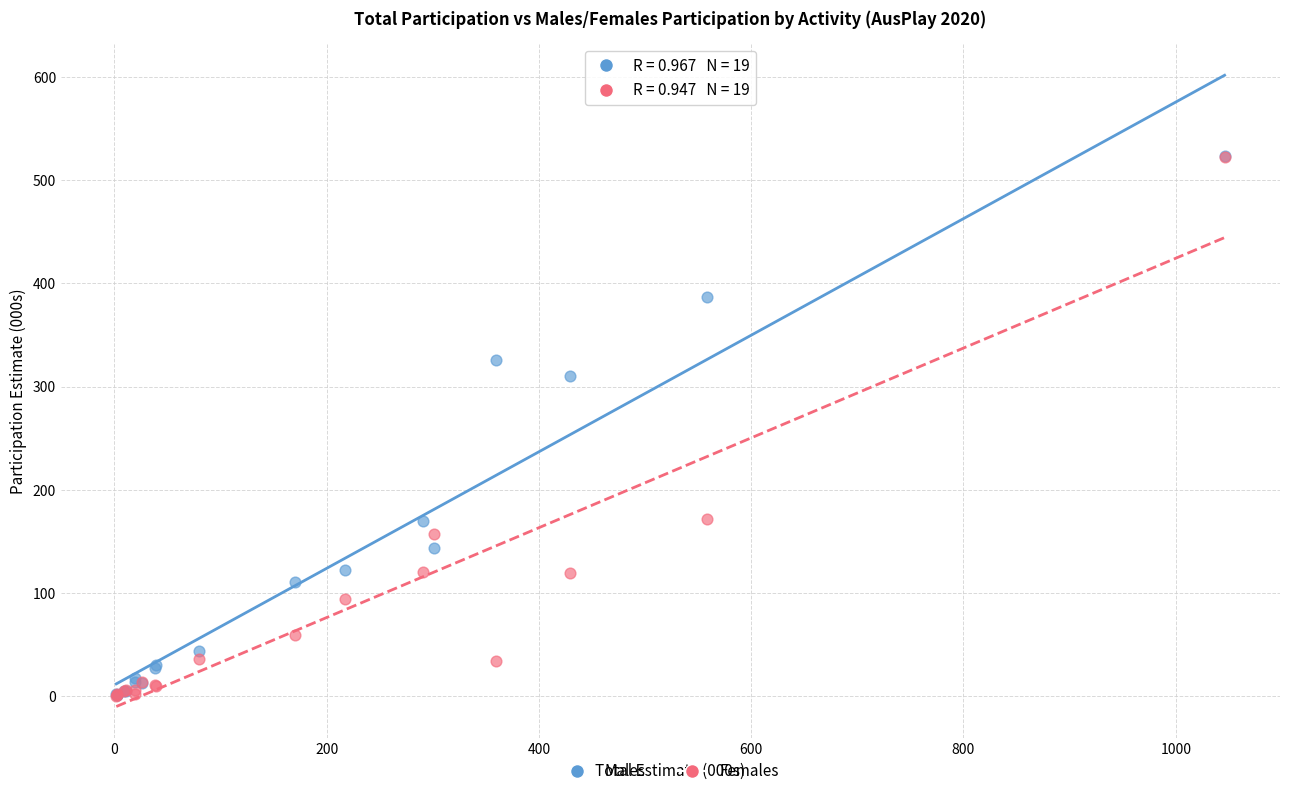

In the Males series, what Y value is closest to 262?

310.2